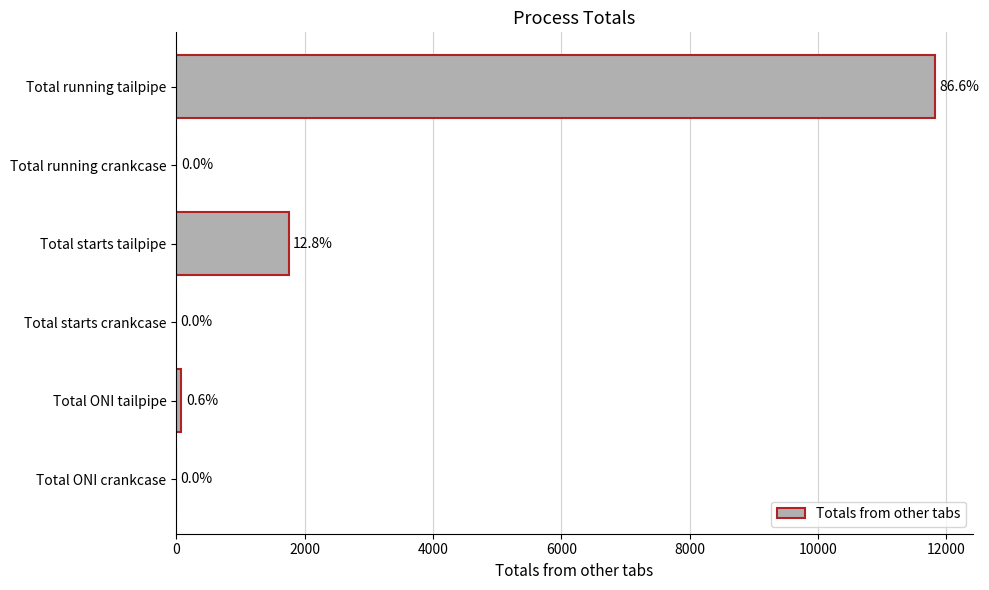

The value at Total running tailpipe is 11820.2. True or false?

True